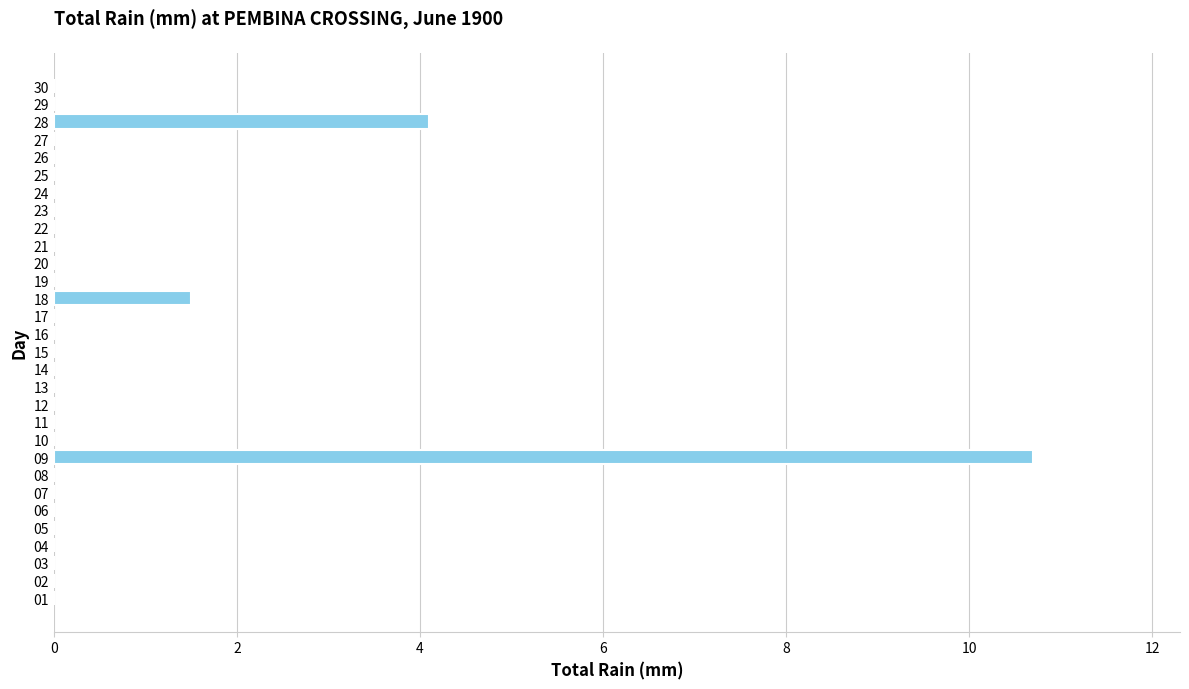

Reading bottom to top, list all the values displayed in this chart.

01=0.0	02=0.0	03=0.0	04=0.0	05=0.0	06=0.0	07=0.0	08=0.0	09=10.7	10=0.0	11=0.0	12=0.0	13=0.0	14=0.0	15=0.0	16=0.0	17=0.0	18=1.5	19=0.0	20=0.0	21=0.0	22=0.0	23=0.0	24=0.0	25=0.0	26=0.0	27=0.0	28=4.1	29=0.0	30=0.0